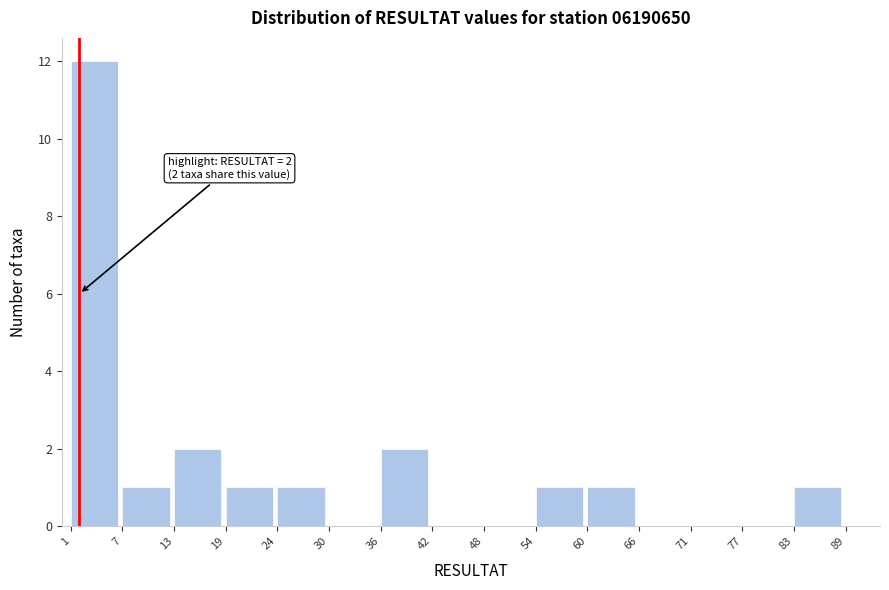

Which range on the x-axis has the tallest bar?

1 to 7